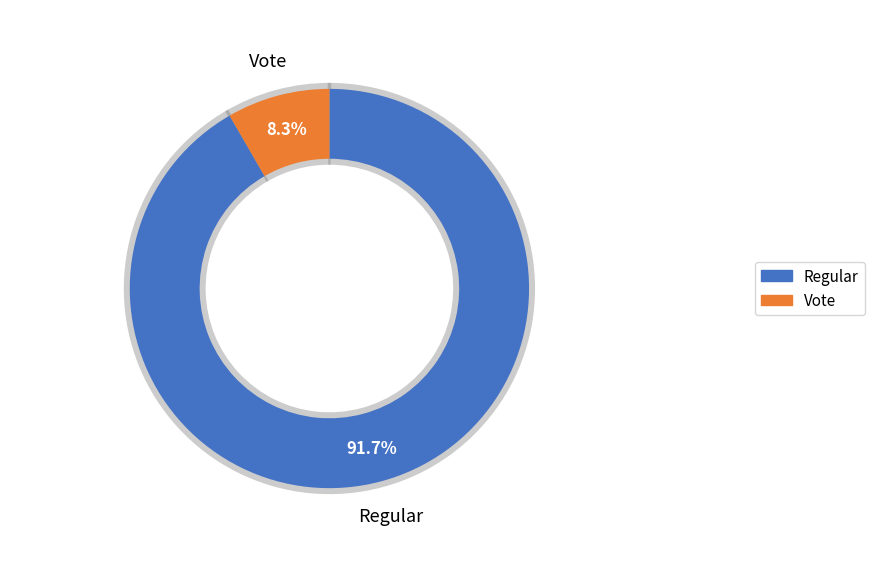

The Regular slice represents 81% of the pie. True or false?

False